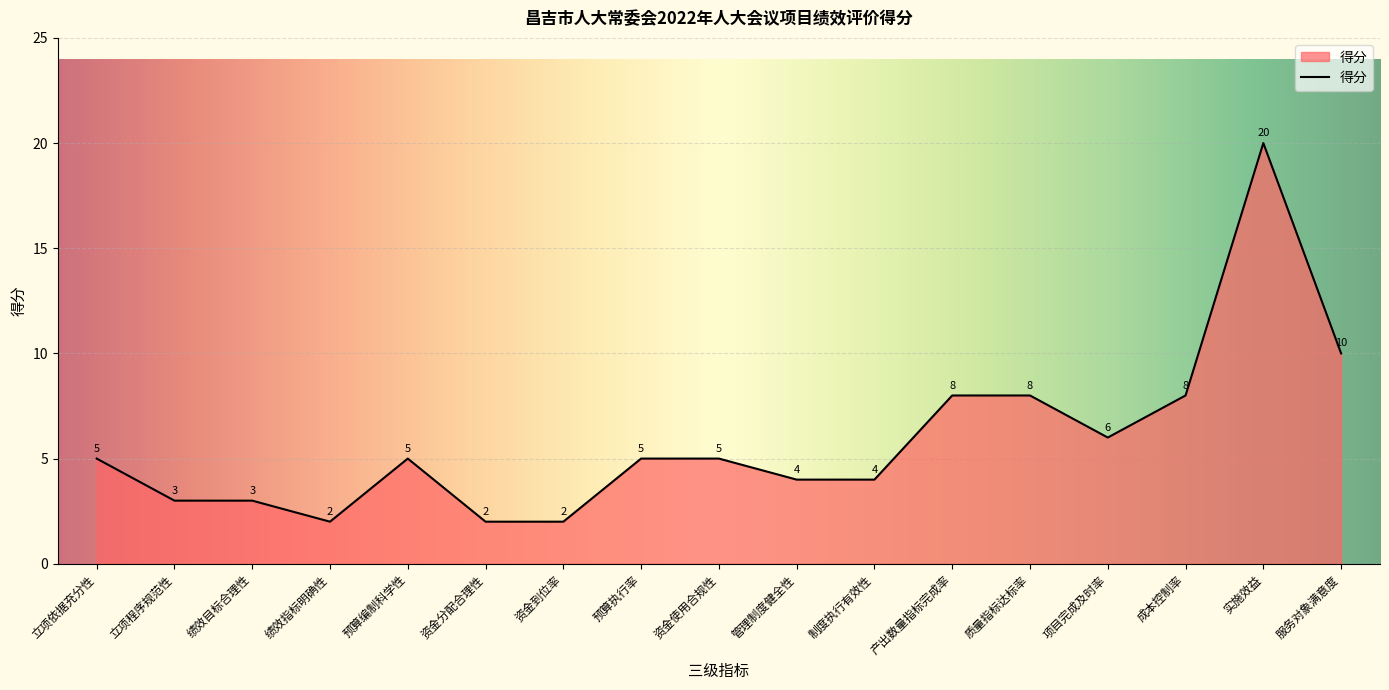

Reading right to left, extract all data points from this chart.

10	20	8	6	8	8	4	4	5	5	2	2	5	2	3	3	5